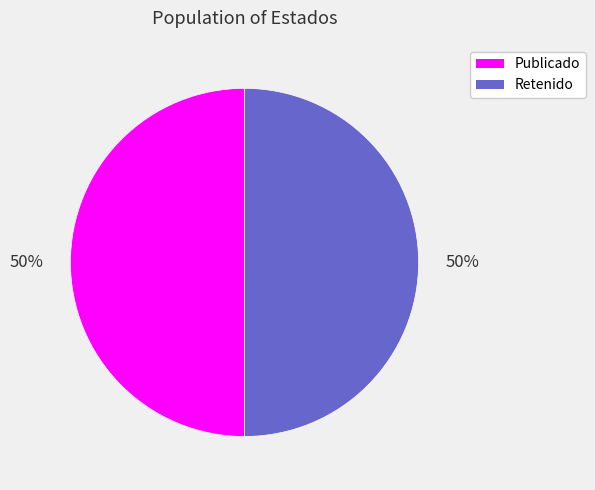

To the nearest percent, what is the average slice percentage?

50%